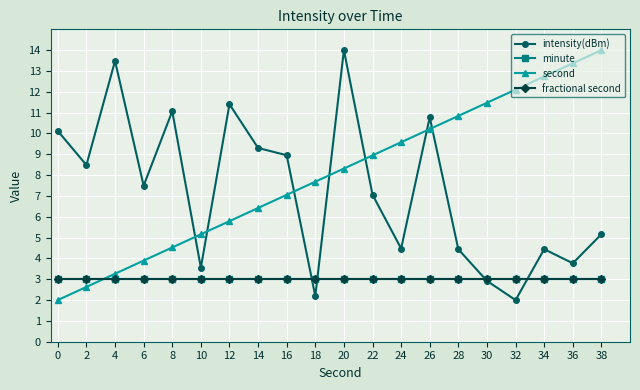

Is this an area chart (filled region under the line)?

No